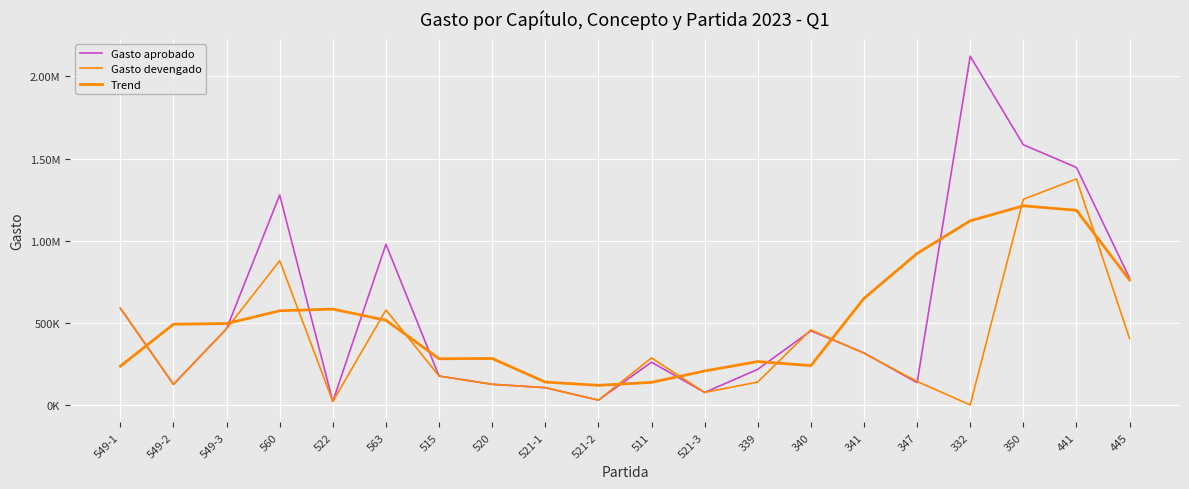

What is the sum of the Trend values at 511 and 339?

401237.1